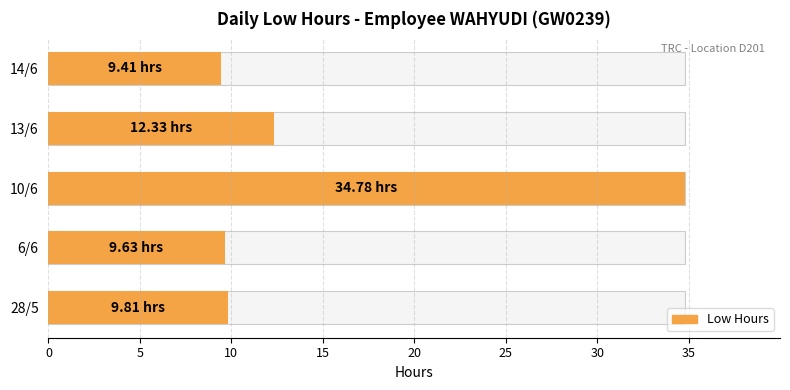

What is the difference between the maximum and minimum values?

25.4